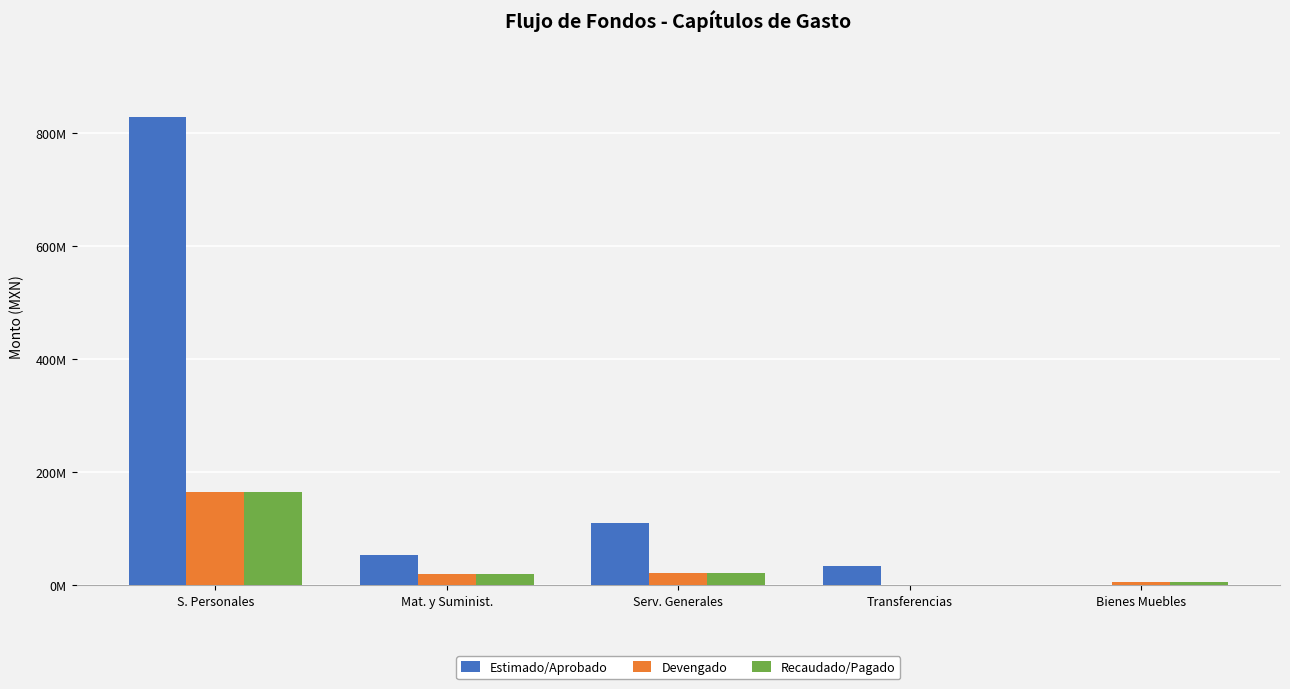

Are the bars grouped side by side (vs. stacked)?

Yes